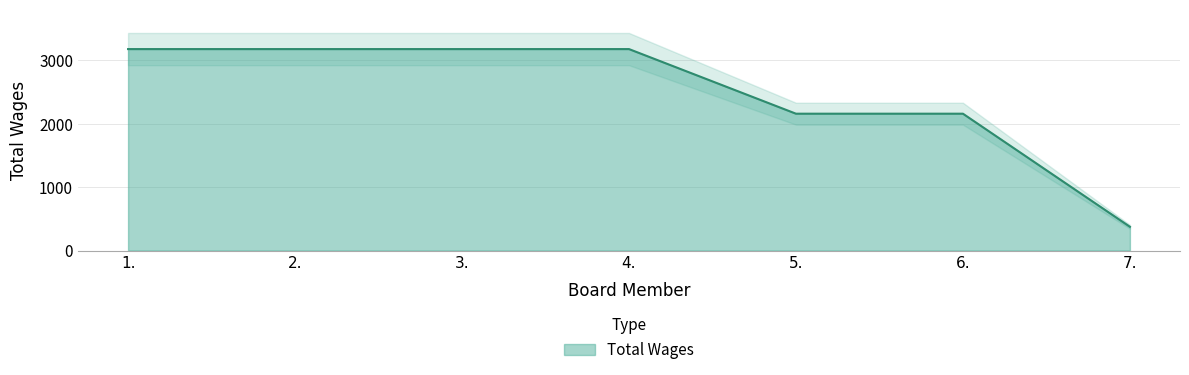

Between 2. and 5., which is larger?

2.